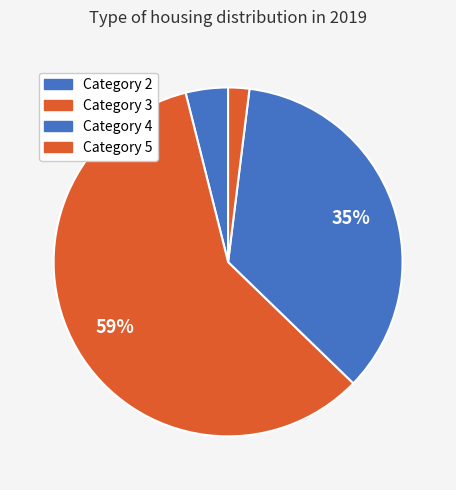

How many slices are in this pie chart?

4